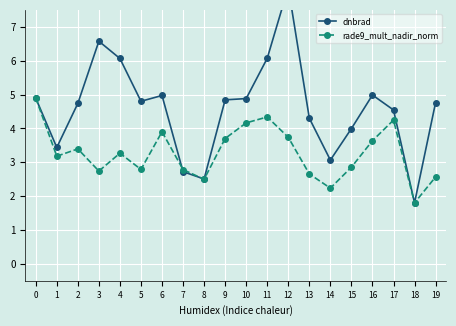

How many values in the dnbrad series exceed 4?

14